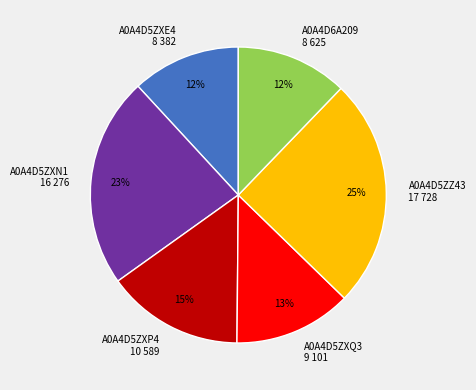

To the nearest percent, what is the difference between the A0A4D6A209 and A0A4D5ZXP4 slice percentages?

3%